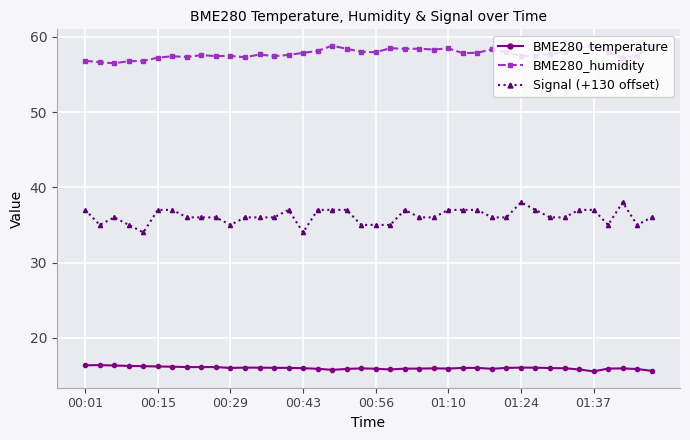

True or false: BME280_humidity and Signal (+130 offset) cross at least once.

False